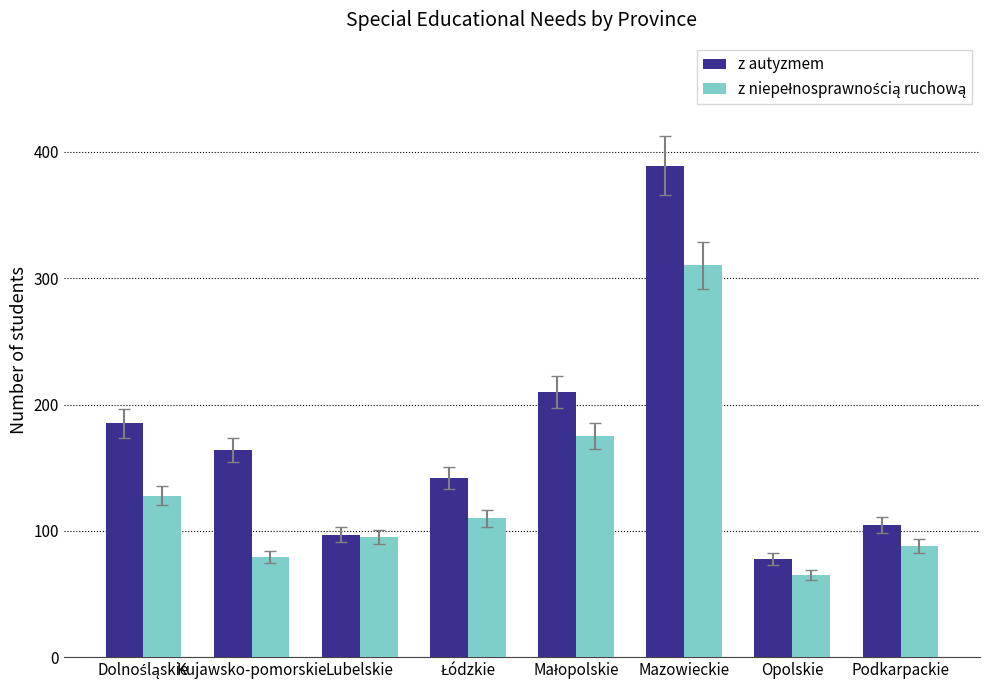

What is the difference between the highest and lowest values at Opolskie?

13